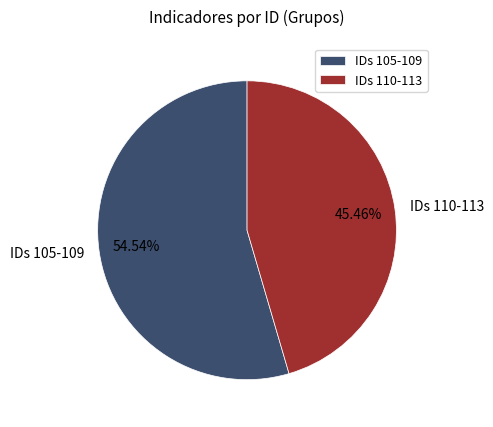

Does IDs 110-113 account for over 50% of the chart?

No